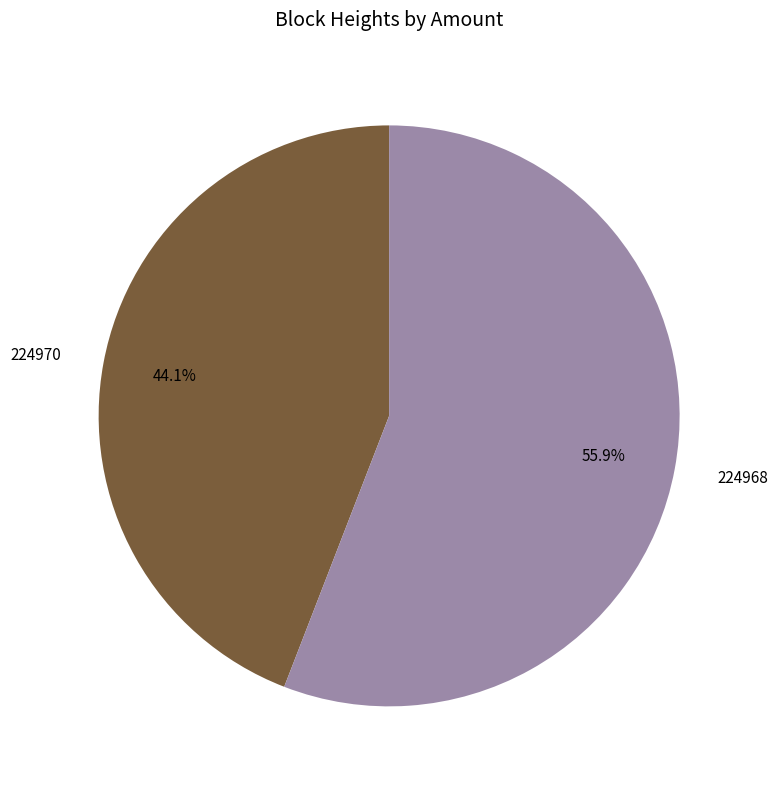

What portion of the pie excludes 224970?

55.9%